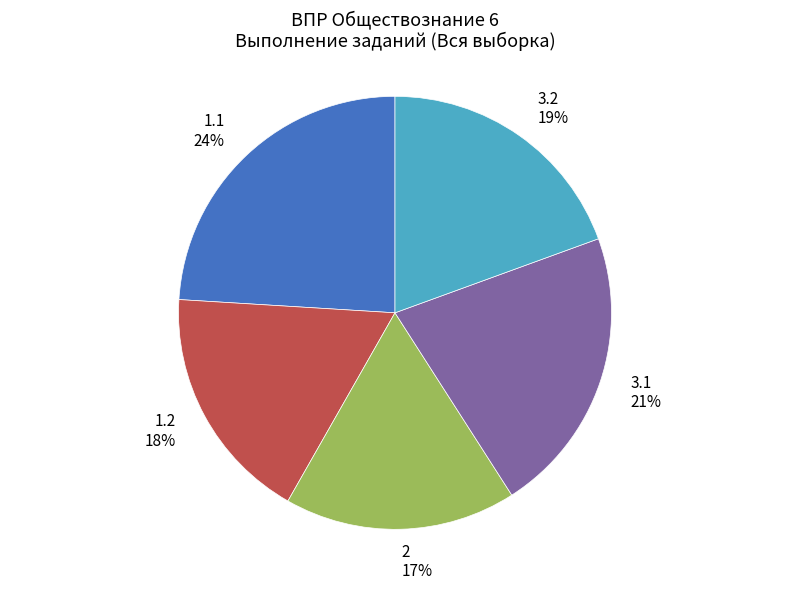

Approximately how many times larger is the value at 2 compared to 3.2?

0.9